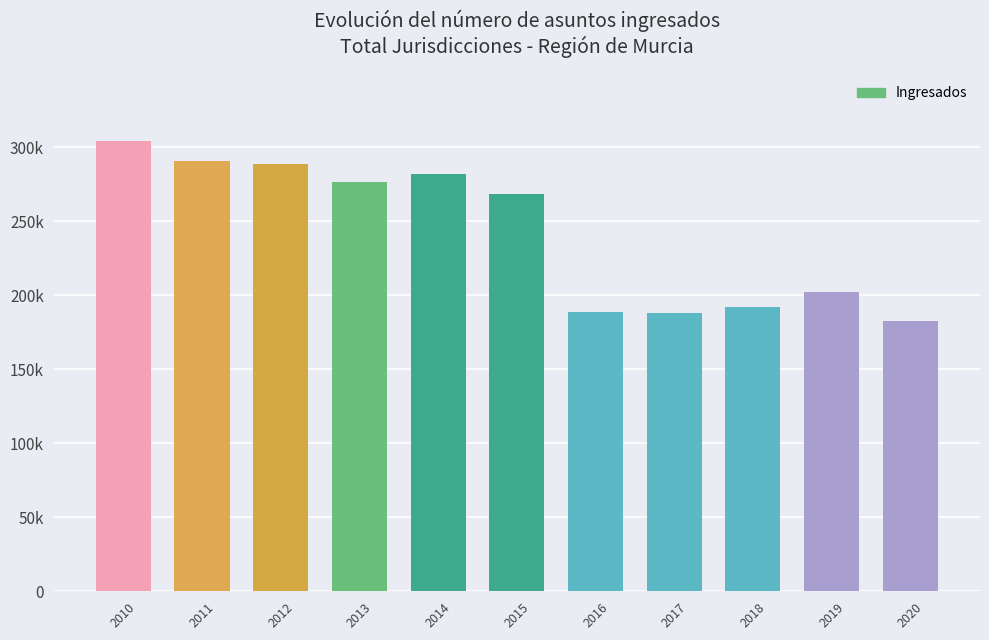

Does the chart contain any negative values?

No